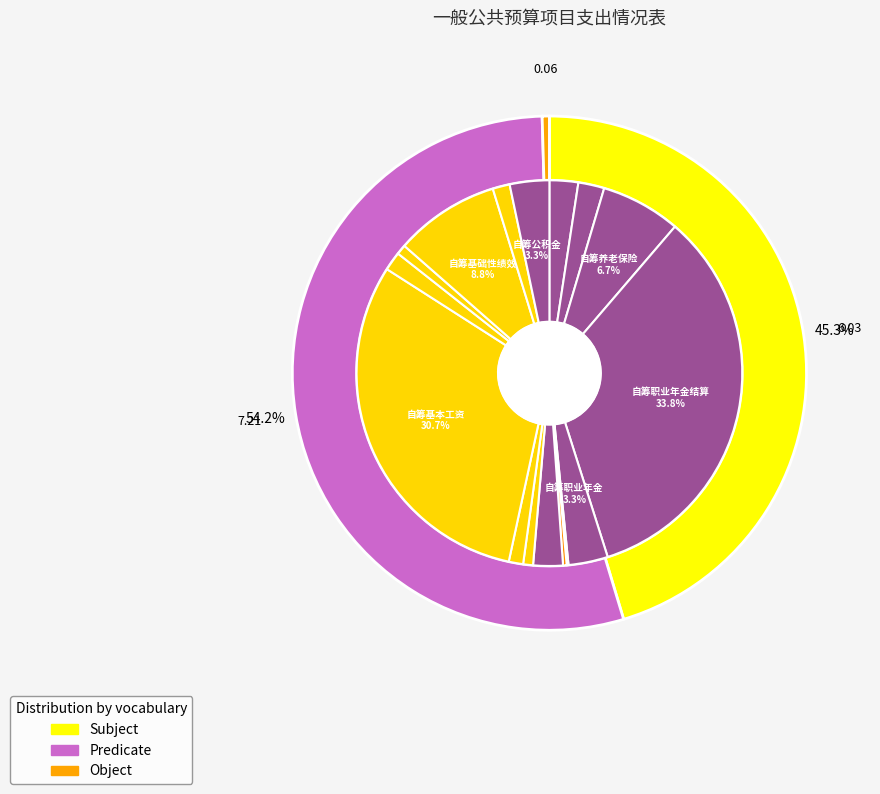

Rank the categories by value from highest to lowest.

自筹职业年金结算, 自筹基本工资, 自筹基础性绩效, 自筹养老保险, 自筹职业年金, 自筹公积金, 自筹医疗保险, 自筹退休取暖费, 自筹退休费, 自筹公用经费, 自筹津贴补贴, 自筹取暖费, 自筹福利费, 自筹工会经费, 自筹失业保险, 自筹工伤保险